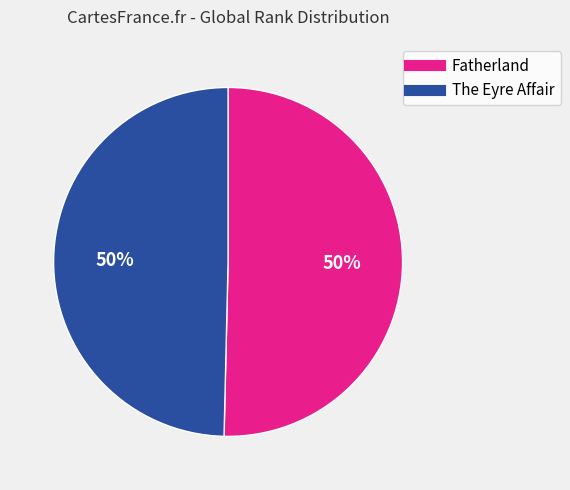

True or false: Fatherland accounts for 50% of the total.

True